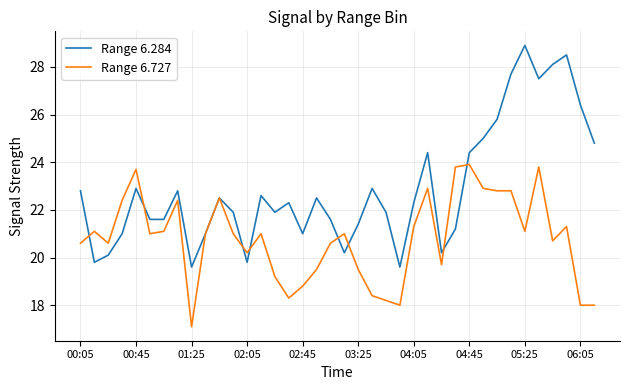

Which series has the largest total across all categories?

Range 6.284